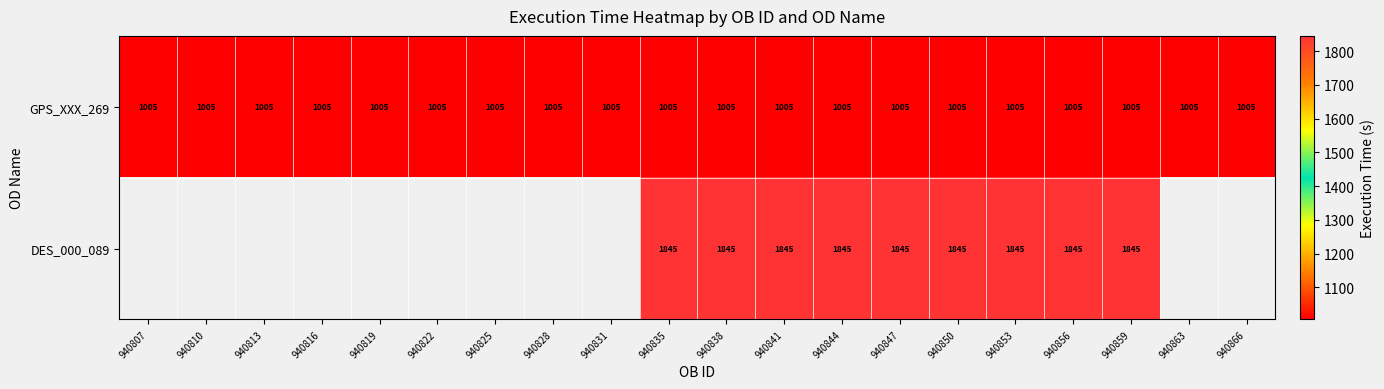

What is the spread (max minus min) of values at 940850?

840